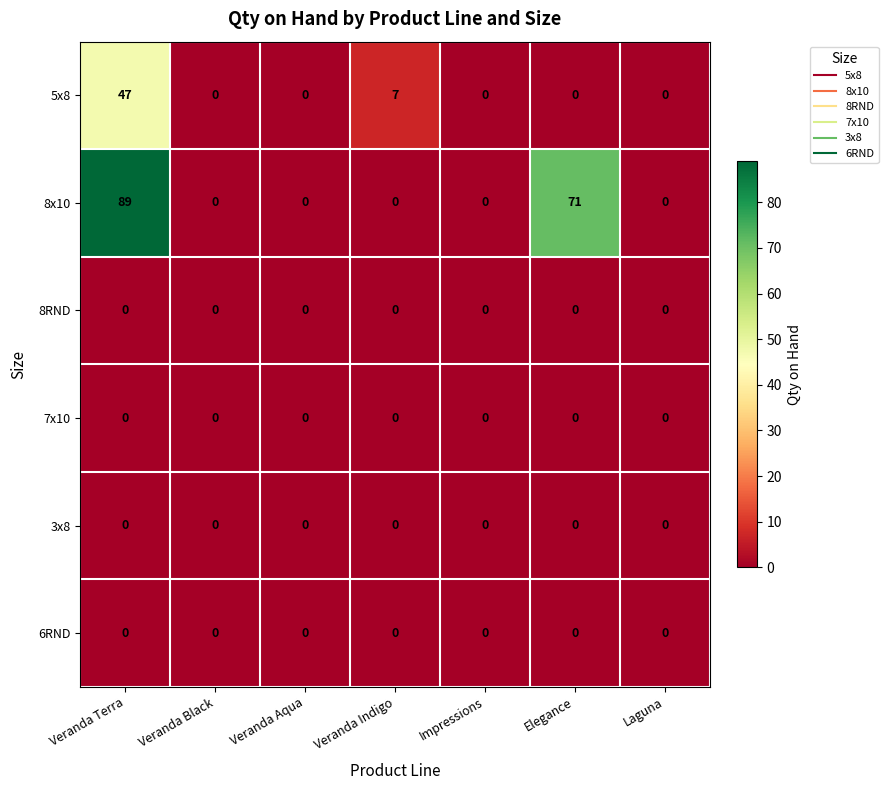

Count the number of categories in the chart.

7